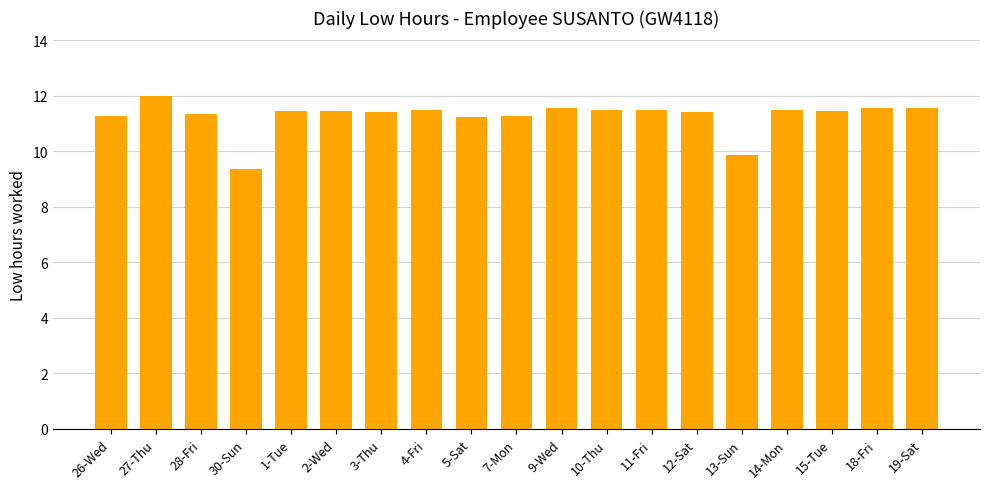

At which label is the value closest to 10?

13-Sun